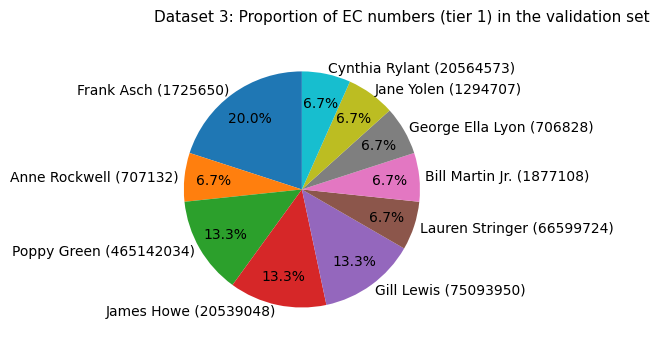

What percentage is the James Howe (20539048) slice, to the nearest percent?

13%